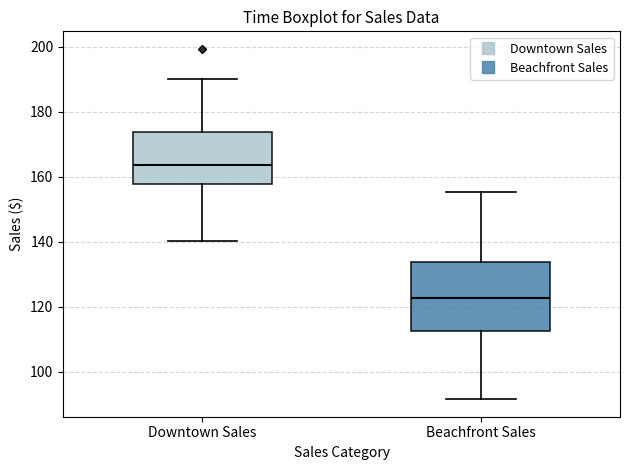

Where does the lower whisker of the box for Beachfront Sales end on the y-axis? The values are not printed on the chart, so give them approximately, as read against the axis.

92